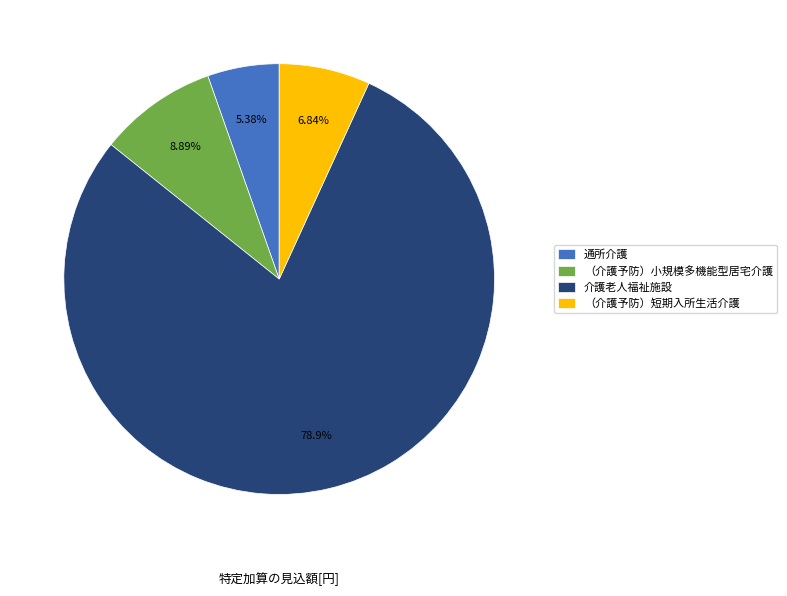

To the nearest percent, what is the average slice percentage?

25%